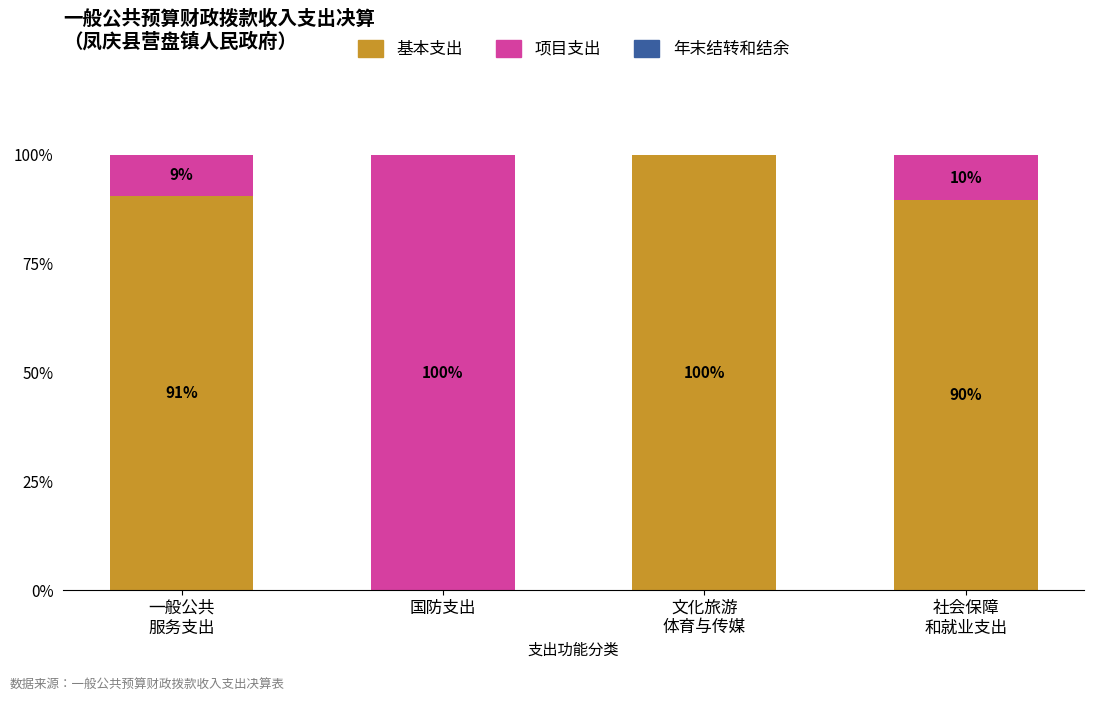

What is the maximum value for 基本支出?

100.0